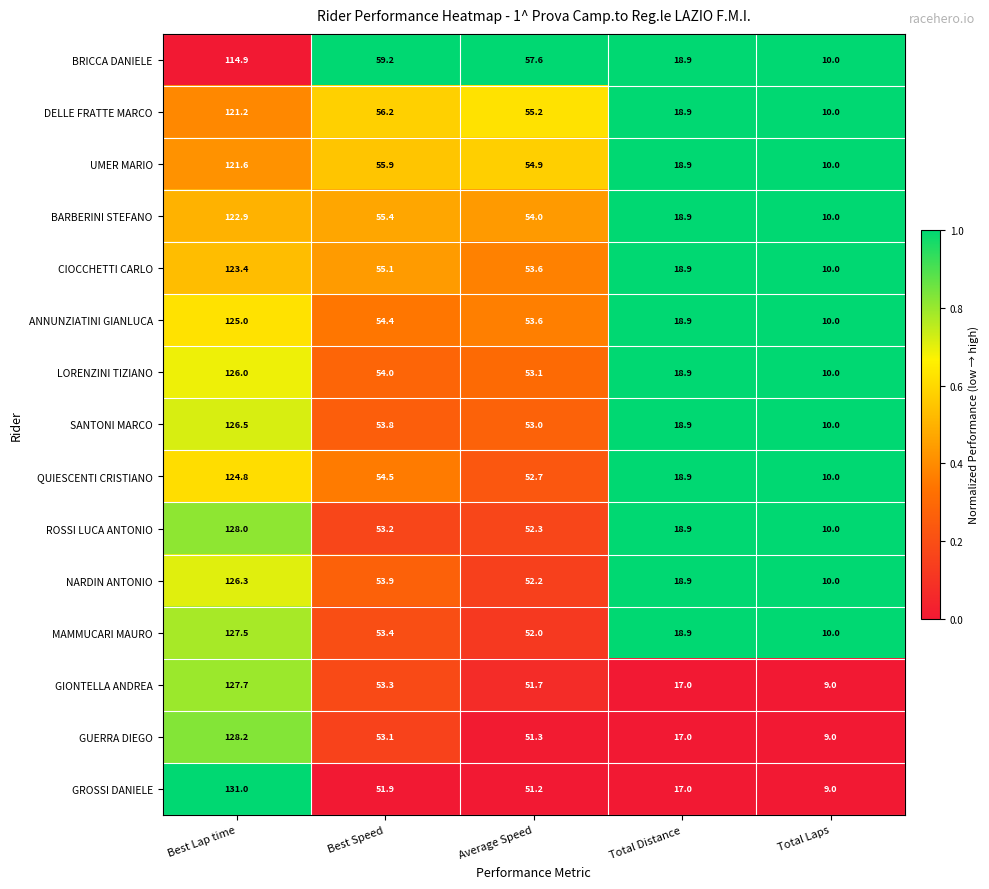

What is the sum of all QUIESCENTI CRISTIANO values?

260.9